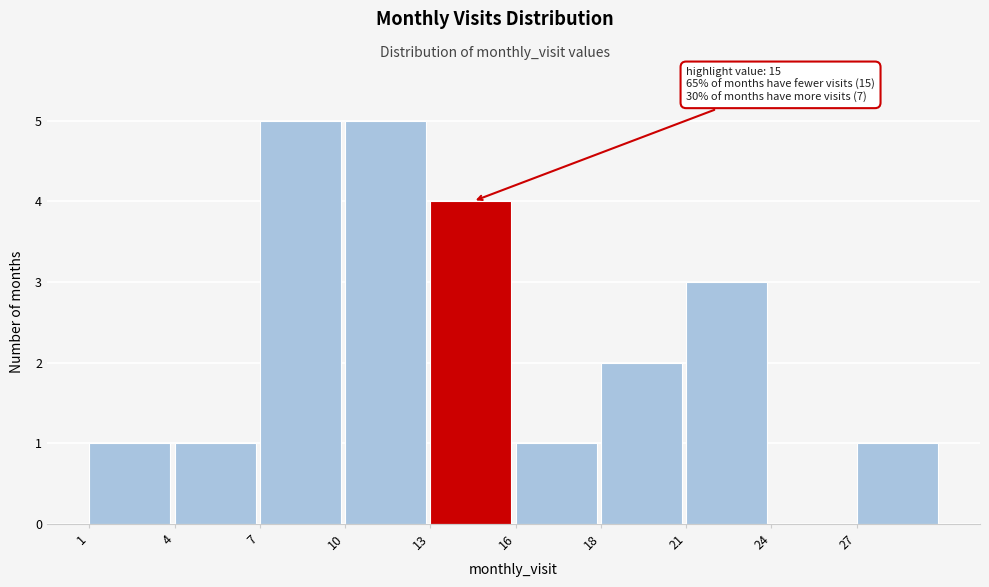

Reading left to right, what are all the values shown in this chart?

1=1	4=1	7=5	10=5	13=4	16=1	18=2	21=3	24=0	27=1